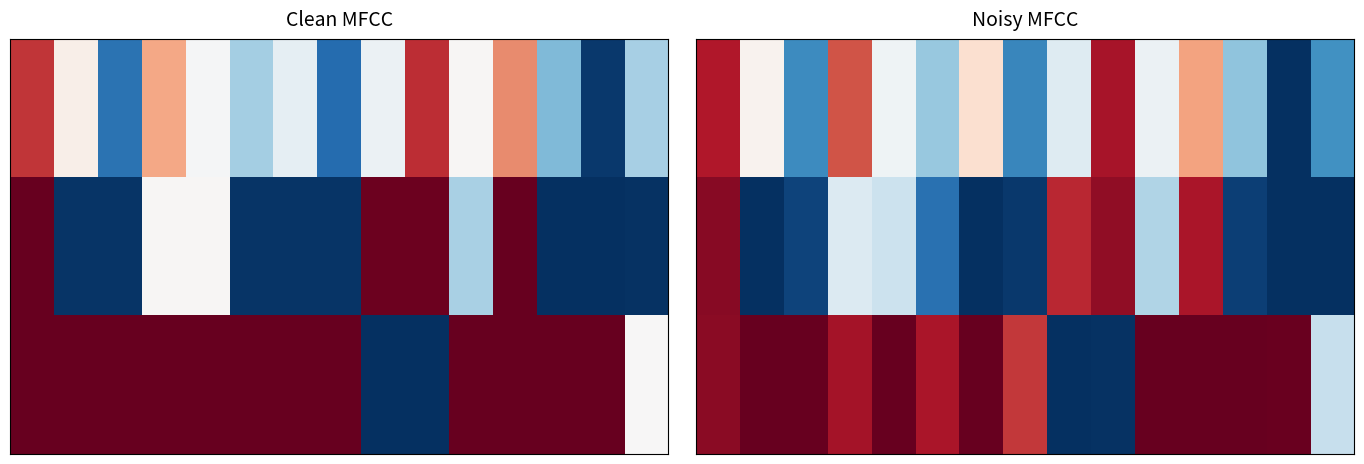

What is the spread (max minus min) of values at 10?

0.7